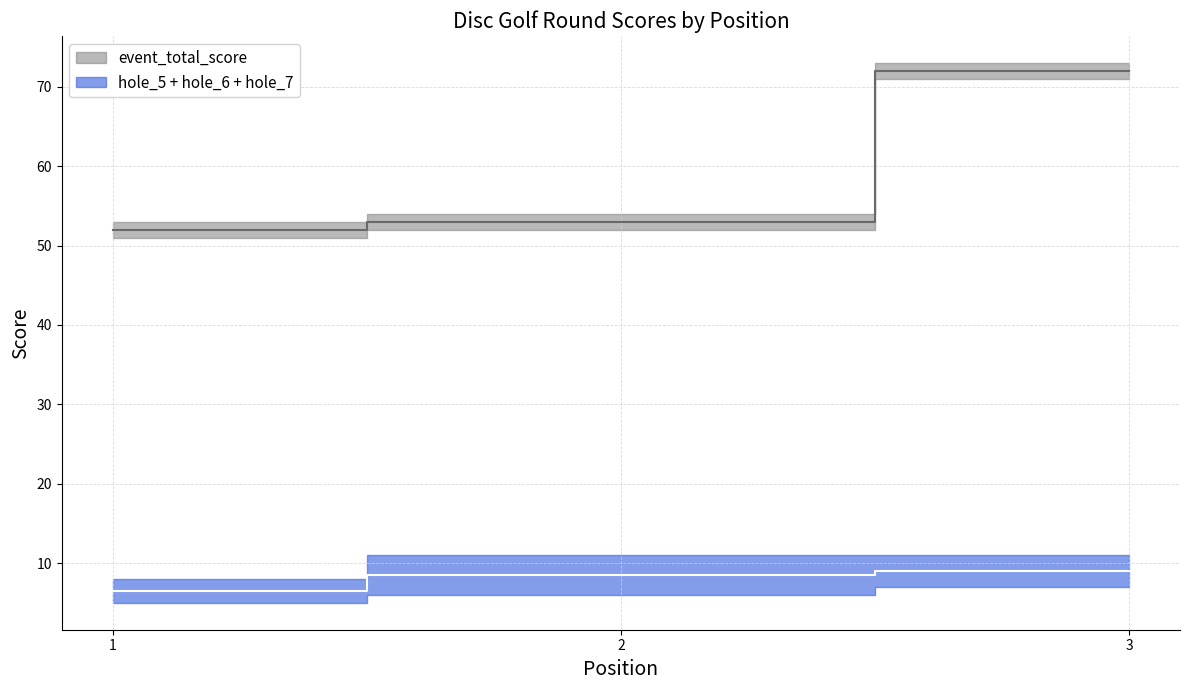

What is the average value of the hole_6 series?

3